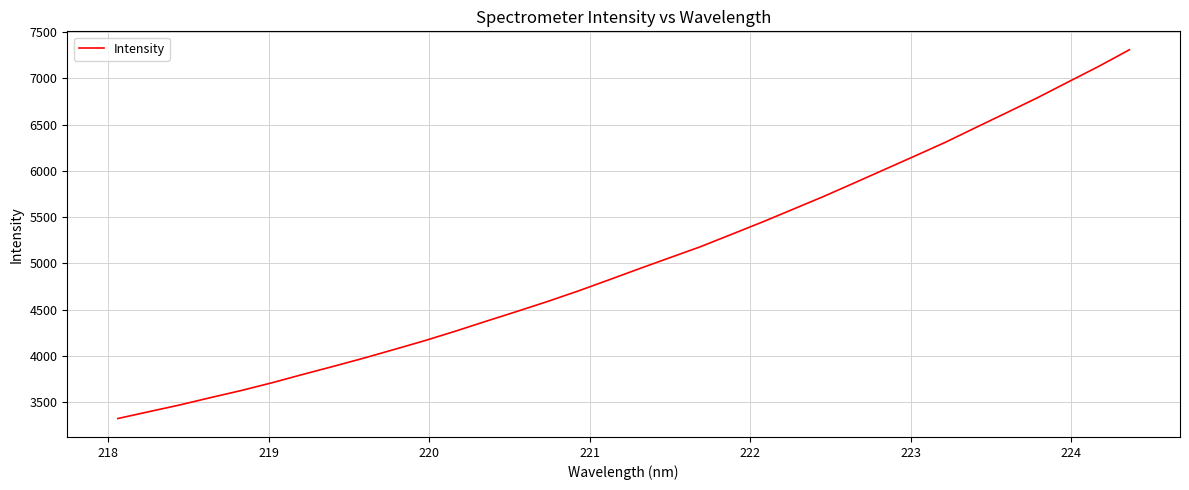

What is the difference between the maximum and minimum values?

3981.7